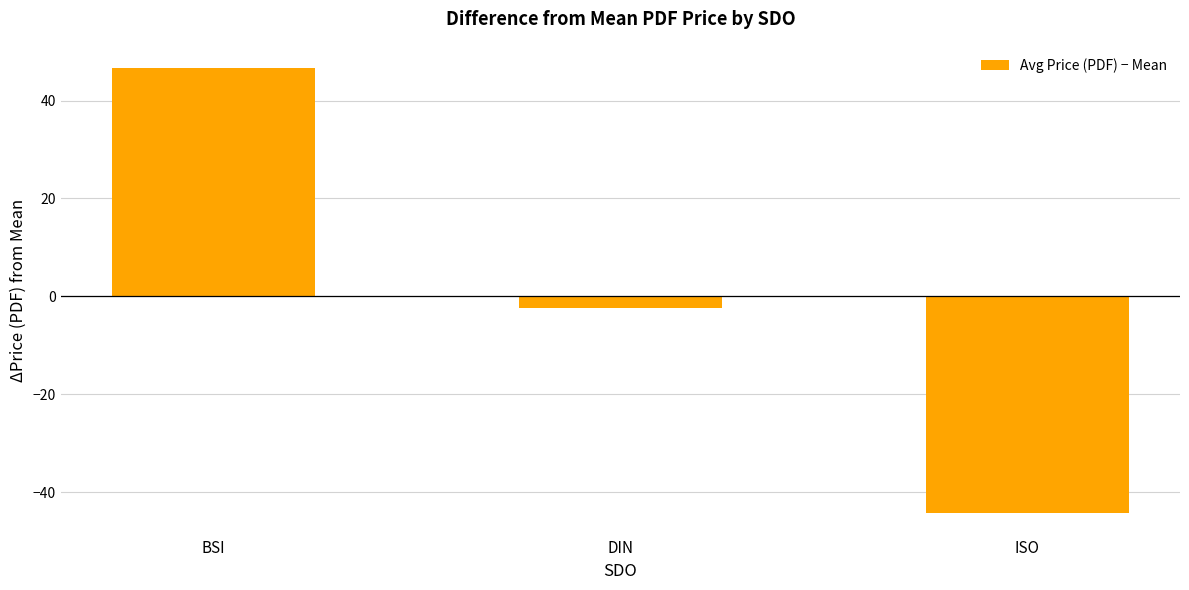

What is the label of the 1st bar from the left?

BSI